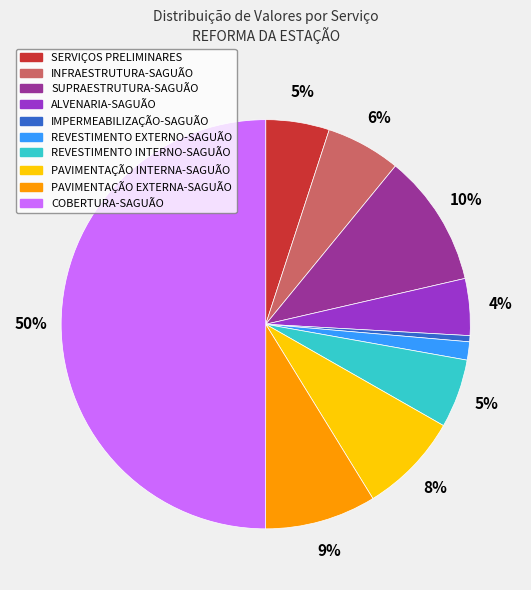

To the nearest percent, what is the difference between the ALVENARIA-SAGUÃO and SUPRAESTRUTURA-SAGUÃO slice percentages?

6%